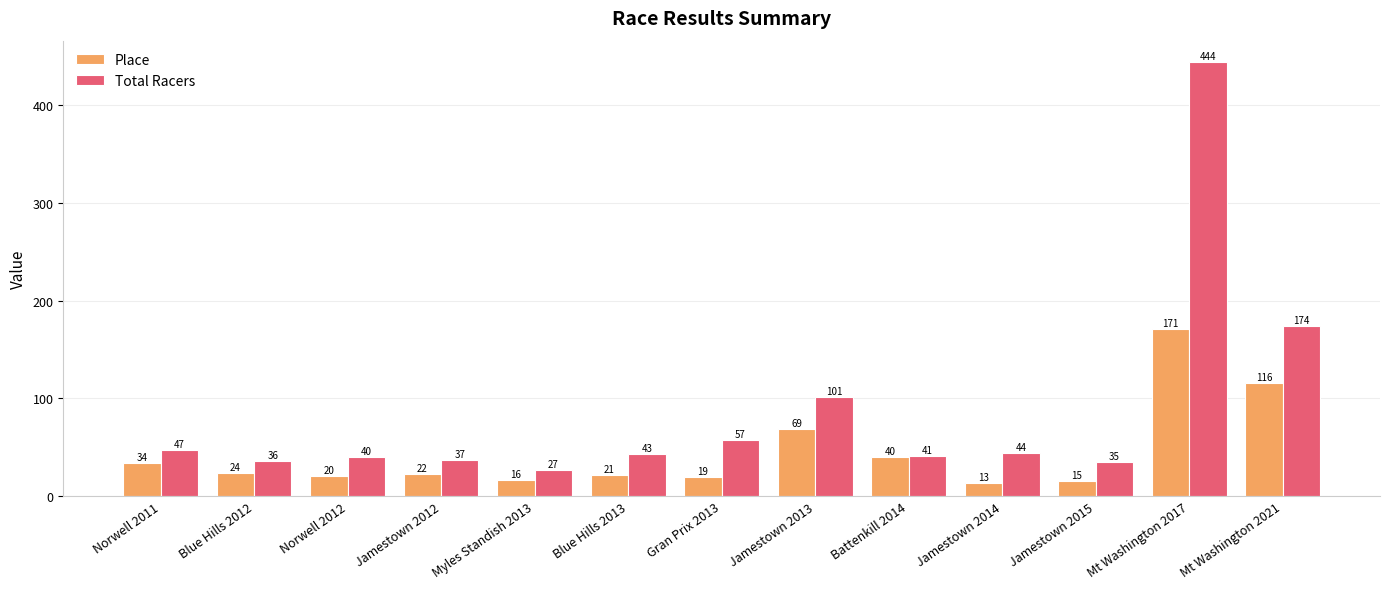

Which series has the widest spread of values?

Total Racers